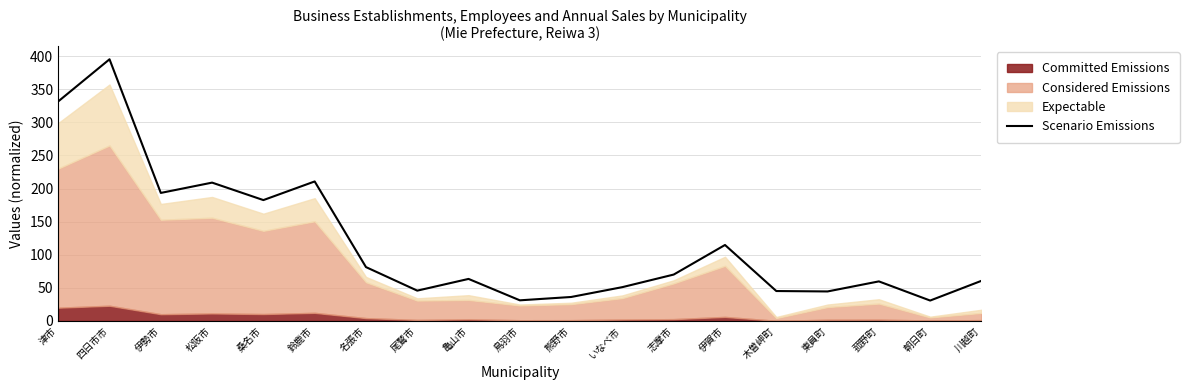

The value at 川越町 is 19.6. True or false?

False